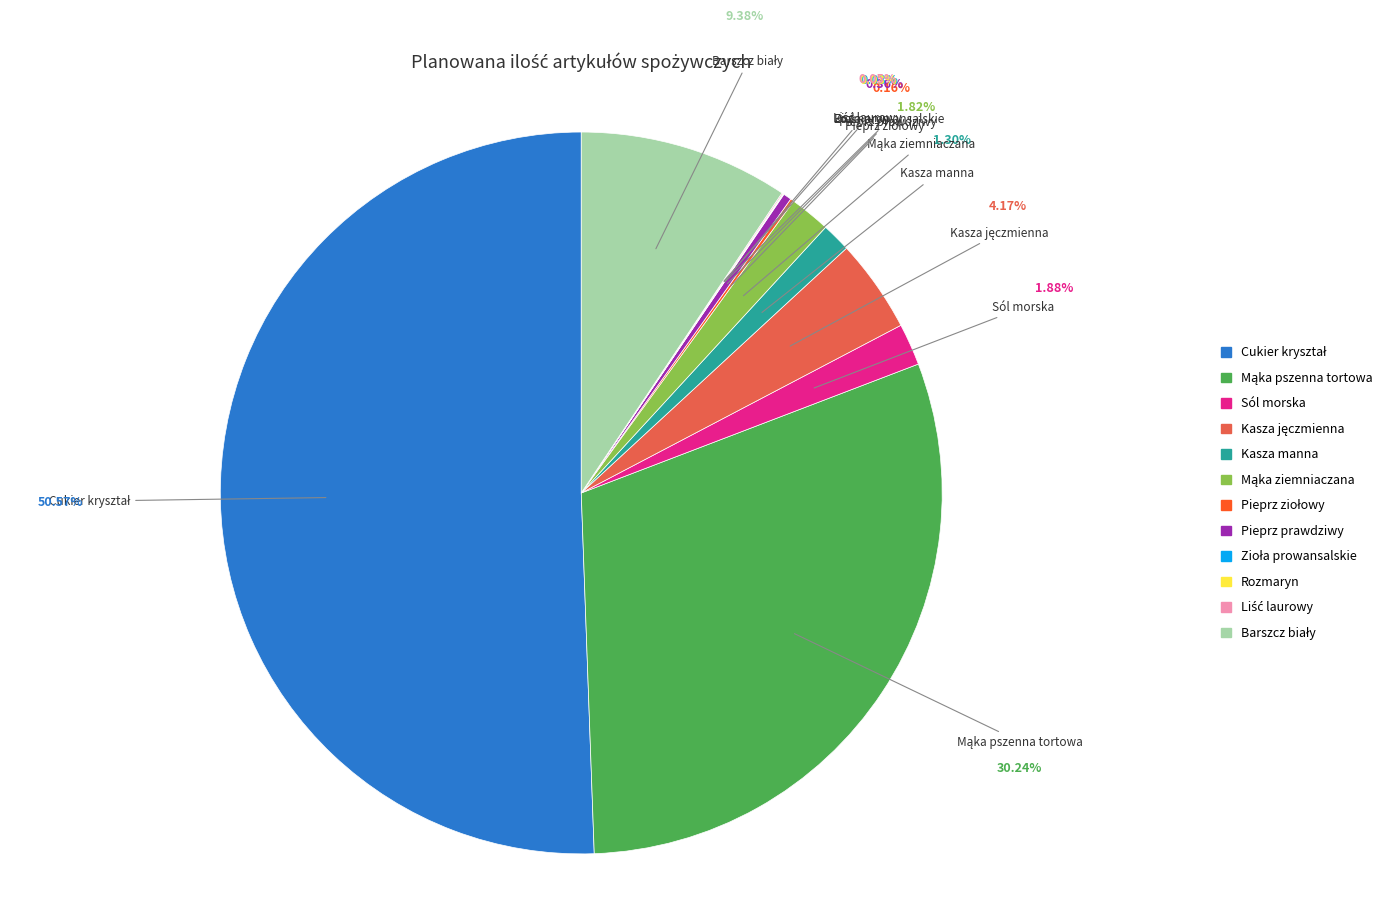

Does Sól morska account for over 50% of the chart?

No